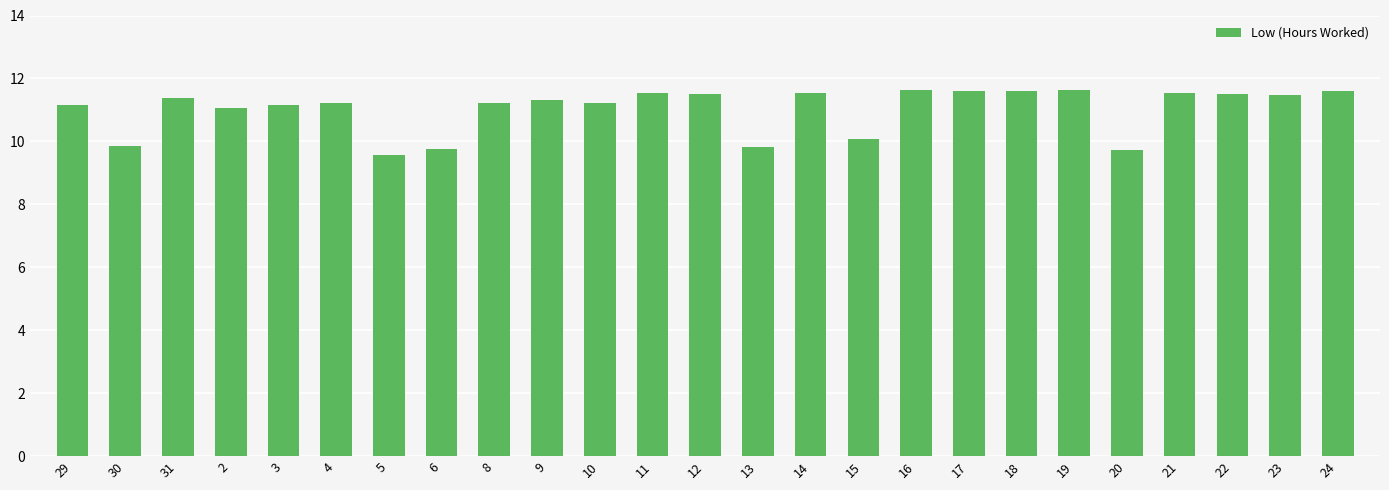

True or false: the data shows 3.5 at 19.

False